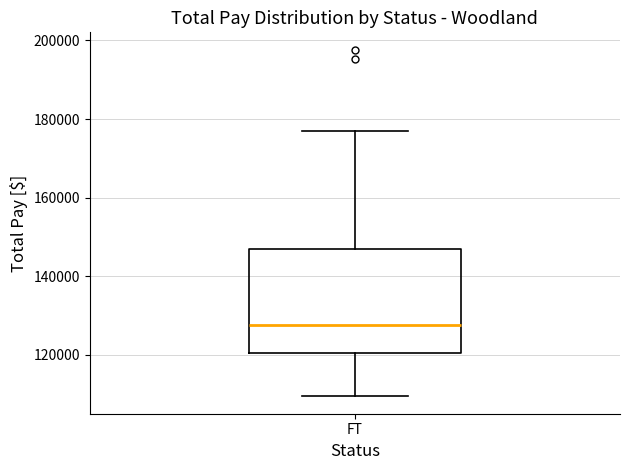

Where does the upper whisker of the box for FT end on the y-axis? The values are not printed on the chart, so give them approximately, as read against the axis.

176000